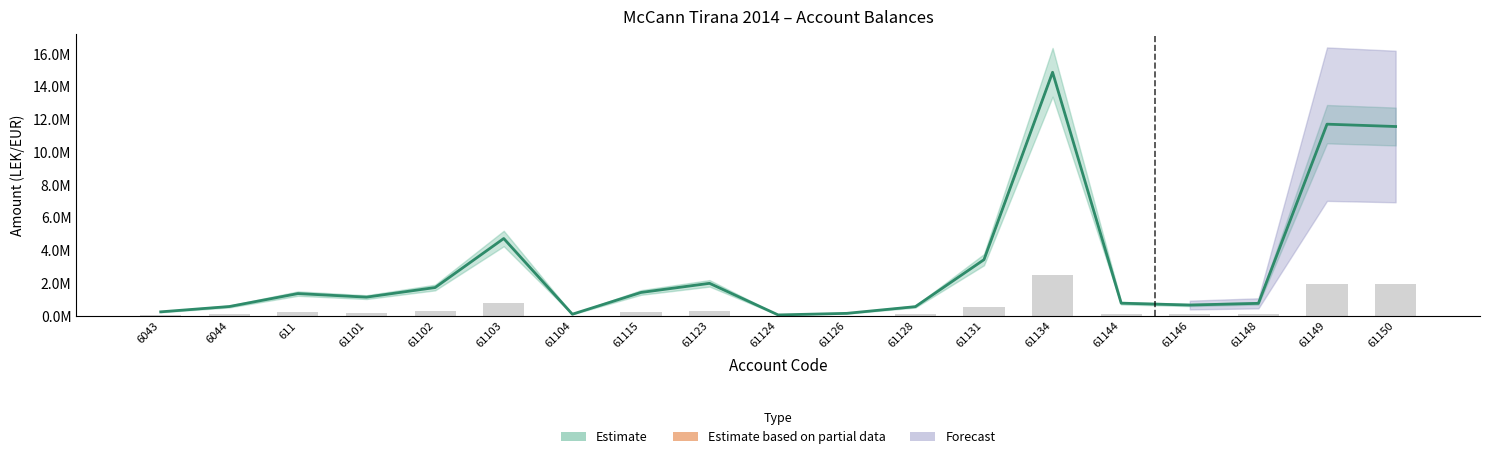

What is the average value?

508411.2